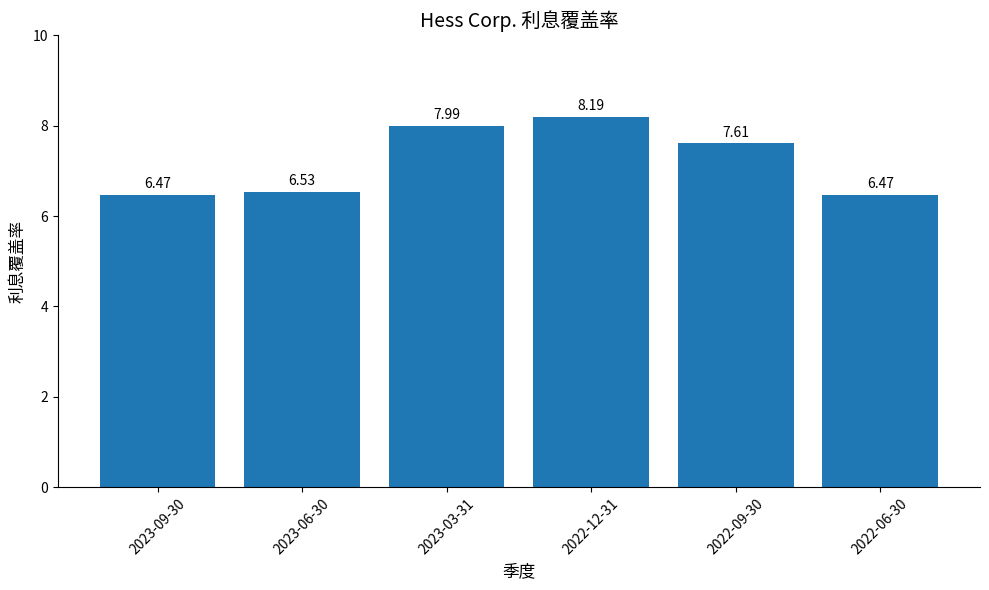

Reading left to right, list all the values displayed in this chart.

2023-09-30=6.5	2023-06-30=6.5	2023-03-31=8.0	2022-12-31=8.2	2022-09-30=7.6	2022-06-30=6.5